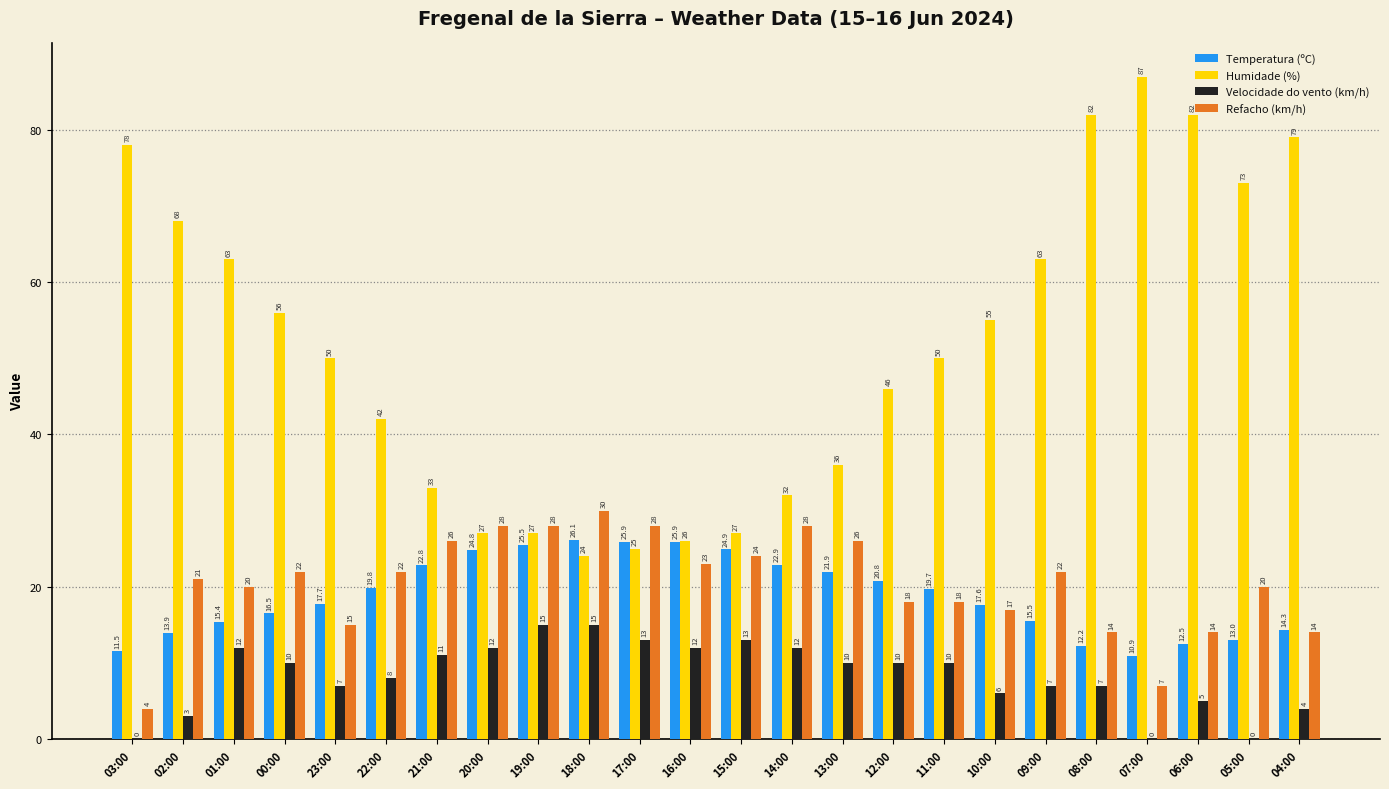

At which label does Humidade (%) reach its peak?

07:00